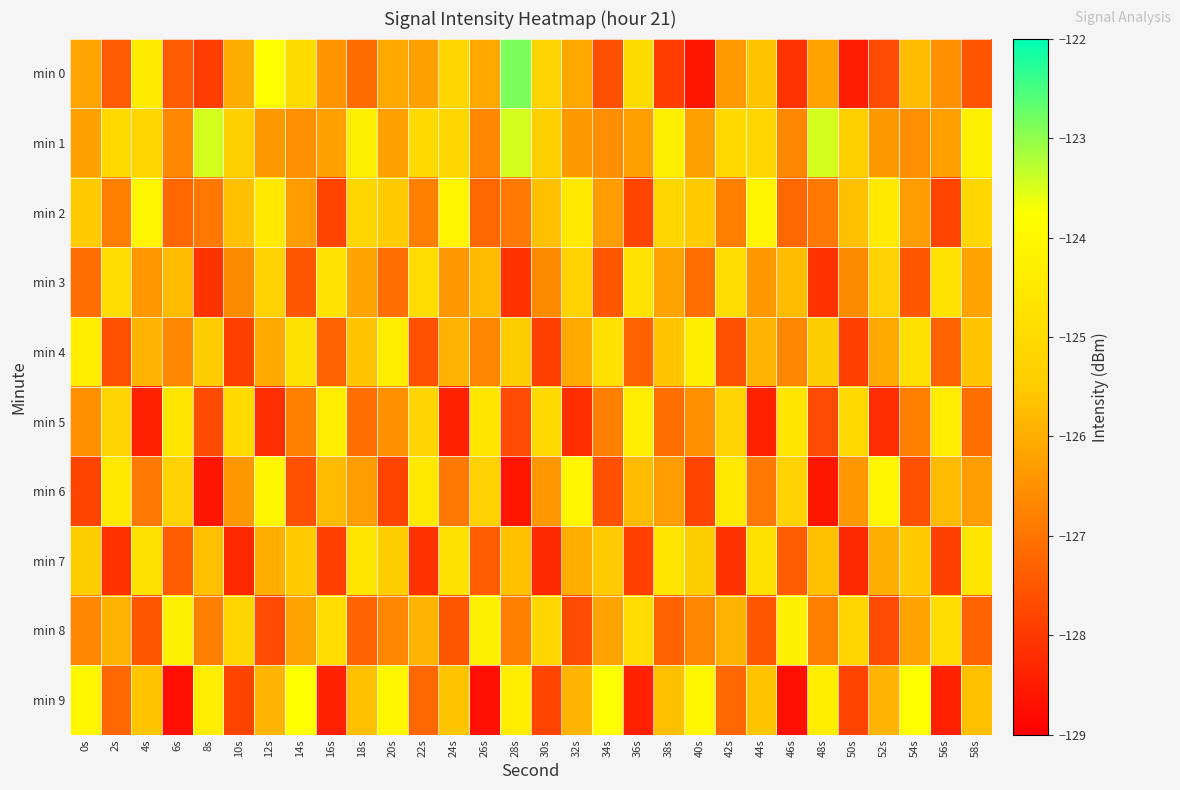

Reading left to right, what are all the values shown in this chart?

min 0: 0s=-126.2	2s=-127.4	4s=-124.4	6s=-127.4	8s=-127.9	10s=-126.0	12s=-123.8	14s=-125.0	16s=-126.5	18s=-127.1	20s=-126.1	22s=-126.2	24s=-125.2	26s=-126.1	28s=-122.9	30s=-125.2	32s=-126.1	34s=-127.6	36s=-125.0	38s=-127.9	40s=-128.6	42s=-126.3	44s=-125.6	46s=-128.1	48s=-126.2	50s=-128.5	52s=-127.7	54s=-125.8	56s=-126.5	58s=-127.5
min 1: 0s=-126.2	2s=-125.0	4s=-125.2	6s=-126.7	8s=-123.5	10s=-125.3	12s=-126.4	14s=-126.5	16s=-126.2	18s=-124.3	20s=-126.2	22s=-125.0	24s=-125.2	26s=-126.7	28s=-123.5	30s=-125.3	32s=-126.4	34s=-126.5	36s=-126.2	38s=-124.3	40s=-126.2	42s=-125.0	44s=-125.2	46s=-126.7	48s=-123.5	50s=-125.3	52s=-126.4	54s=-126.5	56s=-126.2	58s=-124.3
min 2: 0s=-125.5	2s=-126.8	4s=-124.1	6s=-127.2	8s=-126.9	10s=-125.7	12s=-124.5	14s=-126.3	16s=-127.8	18s=-125.1	20s=-125.5	22s=-126.8	24s=-124.1	26s=-127.2	28s=-126.9	30s=-125.7	32s=-124.5	34s=-126.3	36s=-127.8	38s=-125.1	40s=-125.5	42s=-126.8	44s=-124.1	46s=-127.2	48s=-126.9	50s=-125.7	52s=-124.5	54s=-126.3	56s=-127.8	58s=-125.1
min 3: 0s=-127.1	2s=-124.9	4s=-126.4	6s=-125.8	8s=-128.1	10s=-126.6	12s=-125.3	14s=-127.5	16s=-124.7	18s=-126.2	20s=-127.1	22s=-124.9	24s=-126.4	26s=-125.8	28s=-128.1	30s=-126.6	32s=-125.3	34s=-127.5	36s=-124.7	38s=-126.2	40s=-127.1	42s=-124.9	44s=-126.4	46s=-125.8	48s=-128.1	50s=-126.6	52s=-125.3	54s=-127.5	56s=-124.7	58s=-126.2
min 4: 0s=-124.3	2s=-127.6	4s=-125.9	6s=-126.7	8s=-125.4	10s=-127.9	12s=-126.1	14s=-124.8	16s=-127.3	18s=-125.6	20s=-124.3	22s=-127.6	24s=-125.9	26s=-126.7	28s=-125.4	30s=-127.9	32s=-126.1	34s=-124.8	36s=-127.3	38s=-125.6	40s=-124.3	42s=-127.6	44s=-125.9	46s=-126.7	48s=-125.4	50s=-127.9	52s=-126.1	54s=-124.8	56s=-127.3	58s=-125.6
min 5: 0s=-126.5	2s=-125.2	4s=-128.4	6s=-124.6	8s=-127.7	10s=-125.0	12s=-128.2	14s=-126.8	16s=-124.4	18s=-127.1	20s=-126.5	22s=-125.2	24s=-128.4	26s=-124.6	28s=-127.7	30s=-125.0	32s=-128.2	34s=-126.8	36s=-124.4	38s=-127.1	40s=-126.5	42s=-125.2	44s=-128.4	46s=-124.6	48s=-127.7	50s=-125.0	52s=-128.2	54s=-126.8	56s=-124.4	58s=-127.1
min 6: 0s=-127.8	2s=-124.5	4s=-126.9	6s=-125.3	8s=-128.6	10s=-126.4	12s=-124.1	14s=-127.6	16s=-125.8	18s=-126.3	20s=-127.8	22s=-124.5	24s=-126.9	26s=-125.3	28s=-128.6	30s=-126.4	32s=-124.1	34s=-127.6	36s=-125.8	38s=-126.3	40s=-127.8	42s=-124.5	44s=-126.9	46s=-125.3	48s=-128.6	50s=-126.4	52s=-124.1	54s=-127.6	56s=-125.8	58s=-126.3
min 7: 0s=-125.4	2s=-128.1	4s=-124.8	6s=-127.4	8s=-125.7	10s=-128.3	12s=-126.0	14s=-125.5	16s=-127.9	18s=-124.6	20s=-125.4	22s=-128.1	24s=-124.8	26s=-127.4	28s=-125.7	30s=-128.3	32s=-126.0	34s=-125.5	36s=-127.9	38s=-124.6	40s=-125.4	42s=-128.1	44s=-124.8	46s=-127.4	48s=-125.7	50s=-128.3	52s=-126.0	54s=-125.5	56s=-127.9	58s=-124.6
min 8: 0s=-126.7	2s=-125.9	4s=-127.5	6s=-124.2	8s=-126.8	10s=-125.1	12s=-127.7	14s=-126.2	16s=-124.9	18s=-127.3	20s=-126.7	22s=-125.9	24s=-127.5	26s=-124.2	28s=-126.8	30s=-125.1	32s=-127.7	34s=-126.2	36s=-124.9	38s=-127.3	40s=-126.7	42s=-125.9	44s=-127.5	46s=-124.2	48s=-126.8	50s=-125.1	52s=-127.7	54s=-126.2	56s=-124.9	58s=-127.3
min 9: 0s=-124.0	2s=-127.2	4s=-125.6	6s=-128.7	8s=-124.3	10s=-127.8	12s=-125.9	14s=-123.8	16s=-128.4	18s=-125.7	20s=-124.0	22s=-127.2	24s=-125.6	26s=-128.7	28s=-124.3	30s=-127.8	32s=-125.9	34s=-123.8	36s=-128.4	38s=-125.7	40s=-124.0	42s=-127.2	44s=-125.6	46s=-128.7	48s=-124.3	50s=-127.8	52s=-125.9	54s=-123.8	56s=-128.4	58s=-125.7